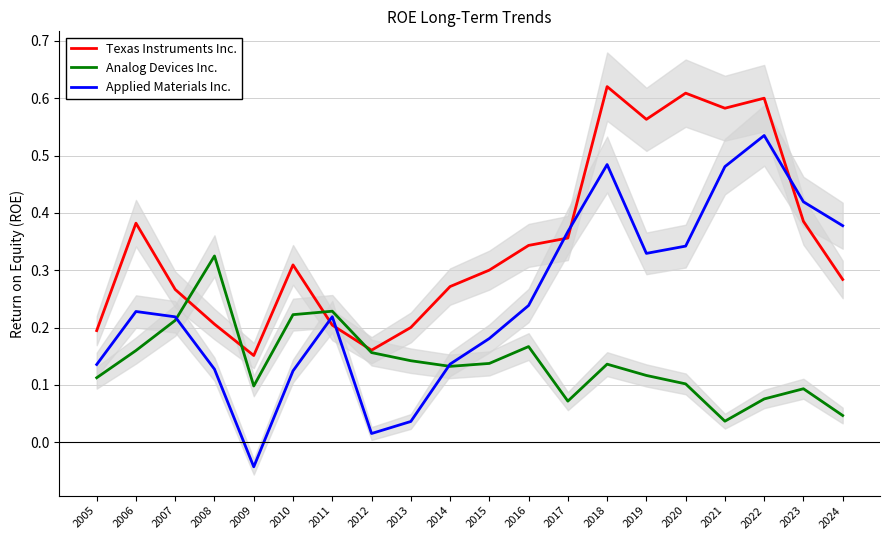

What is the difference between the maximum and minimum values in the Applied Materials Inc. series?

0.6